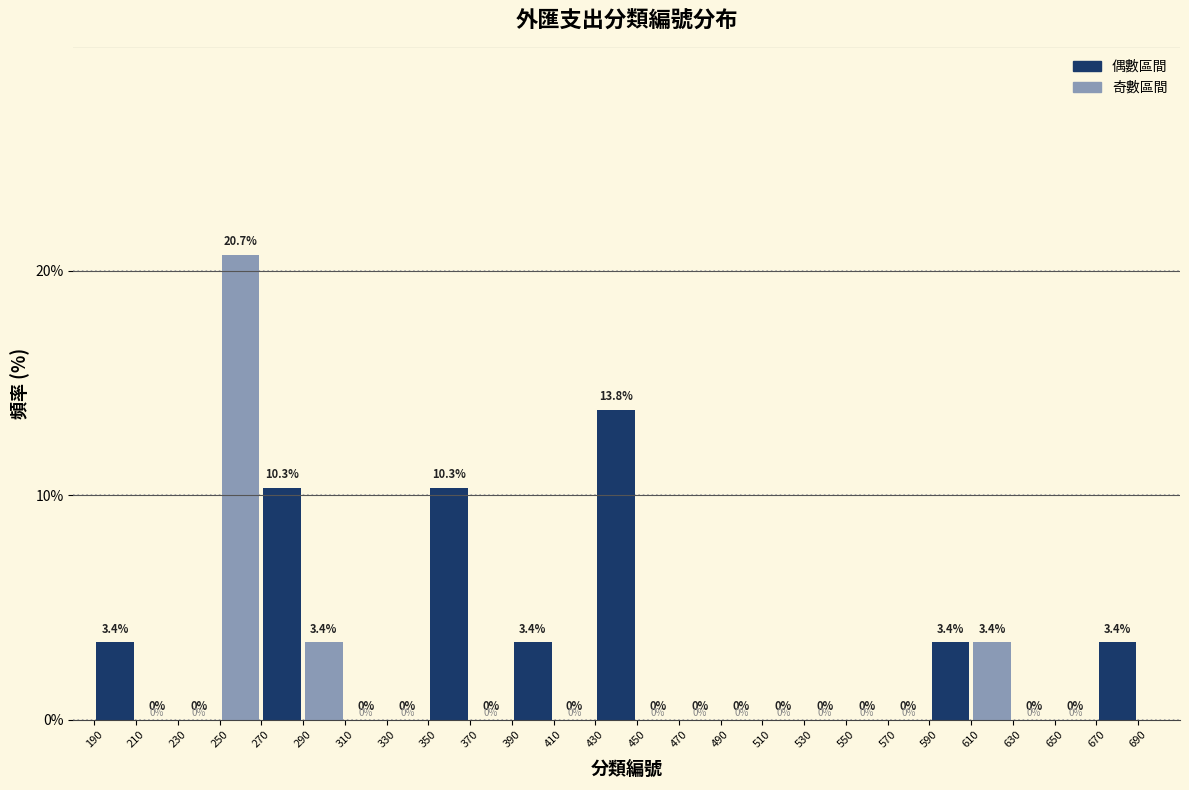

Over which range of the x-axis is the bar tallest?

250 to 270